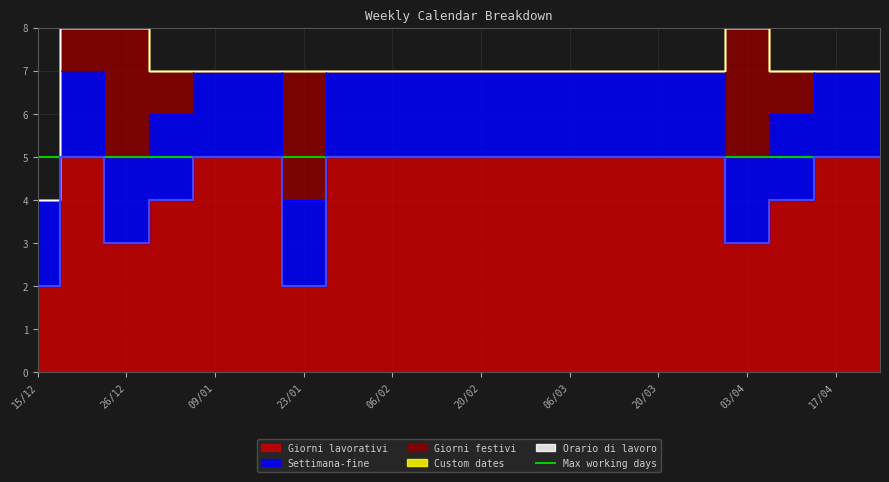

Is it true that Giorni lavorativi equals 2 at 13/02?

False